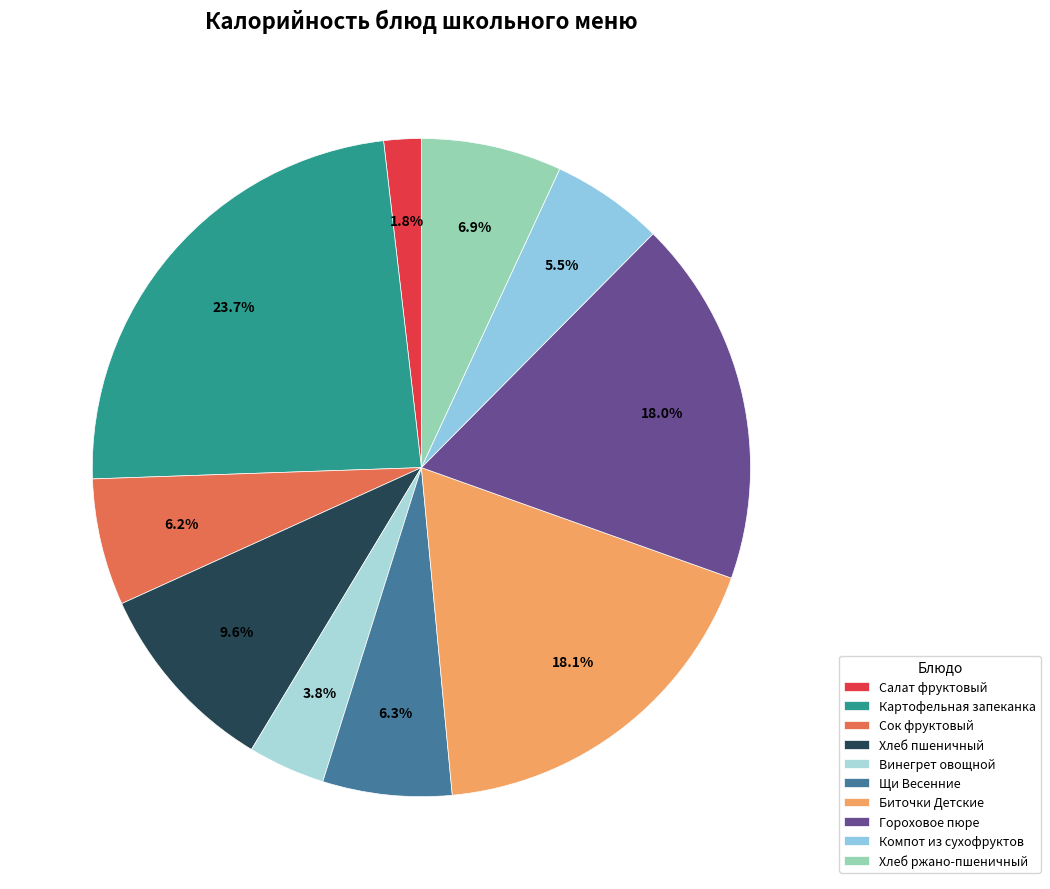

What is the ratio of the value at Картофельная запеканка to the value at Салат фруктовый?

12.9